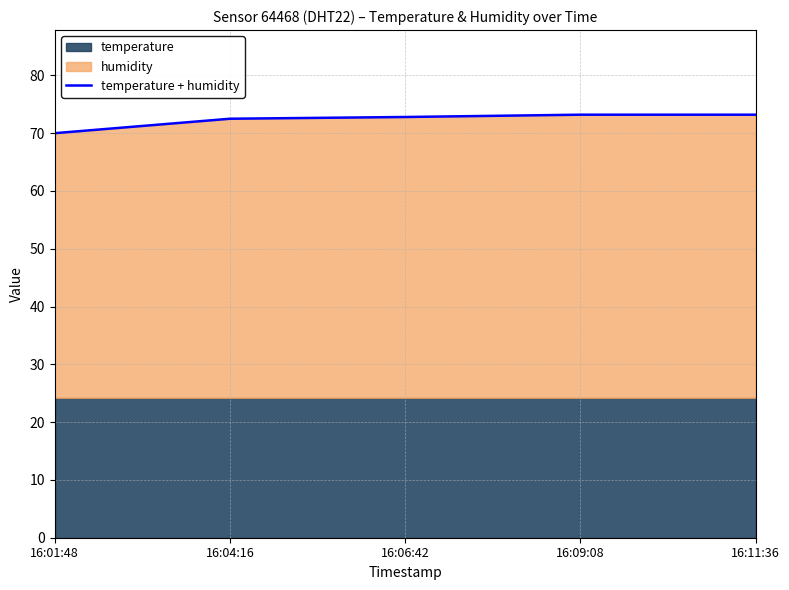

What is the change in value from 16:06:42 to 16:11:36?

+0.4